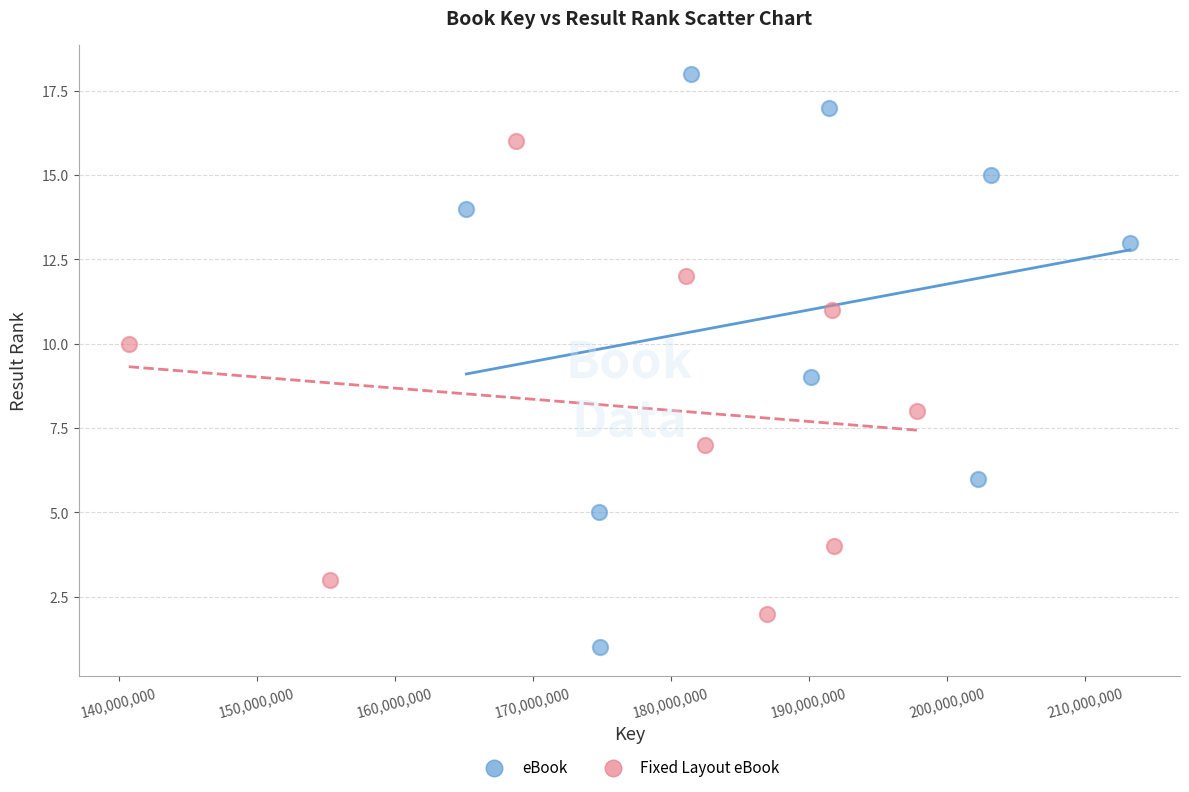

Which series reaches the maximum Y coordinate?

eBook